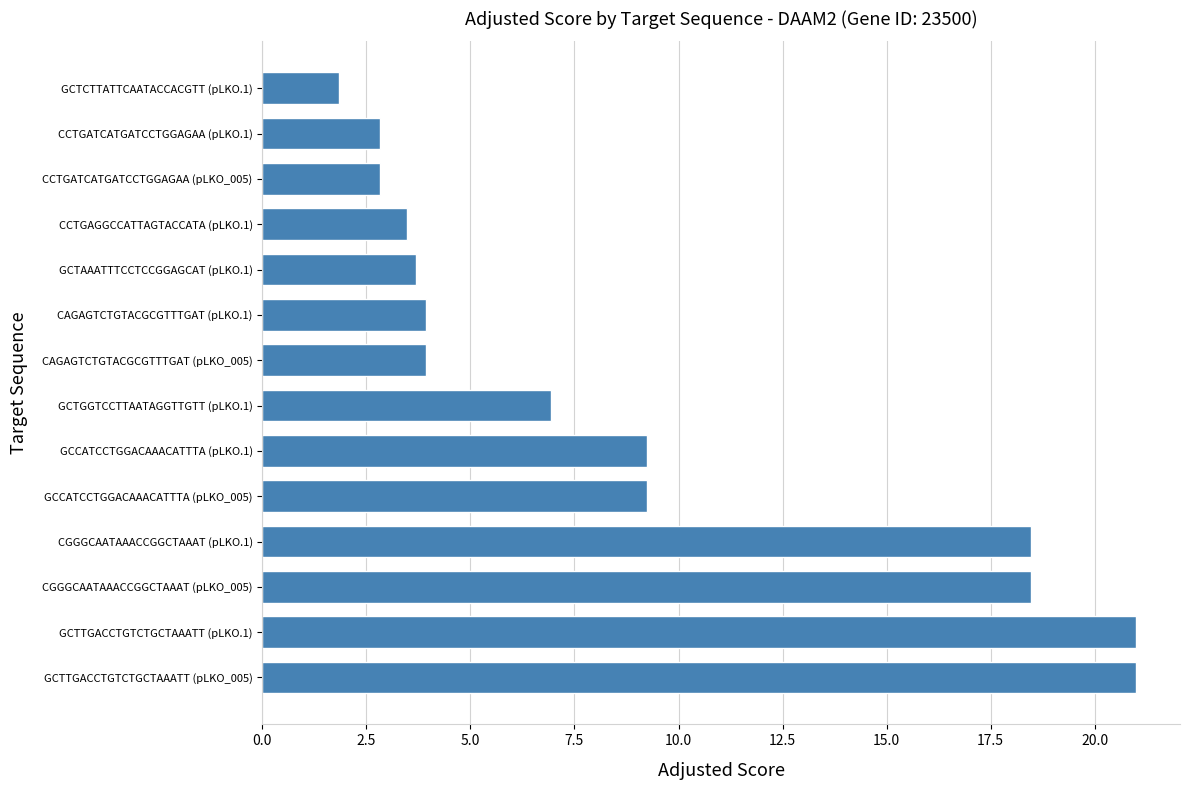

What is the average value?

9.1